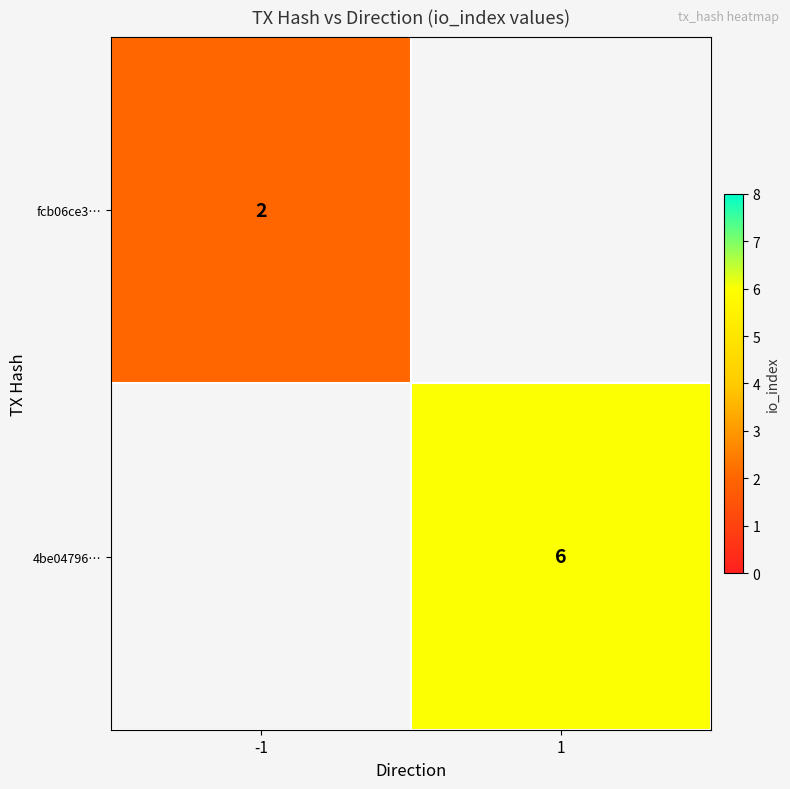

The value of 4be04796… at 1 is 3.1. True or false?

False